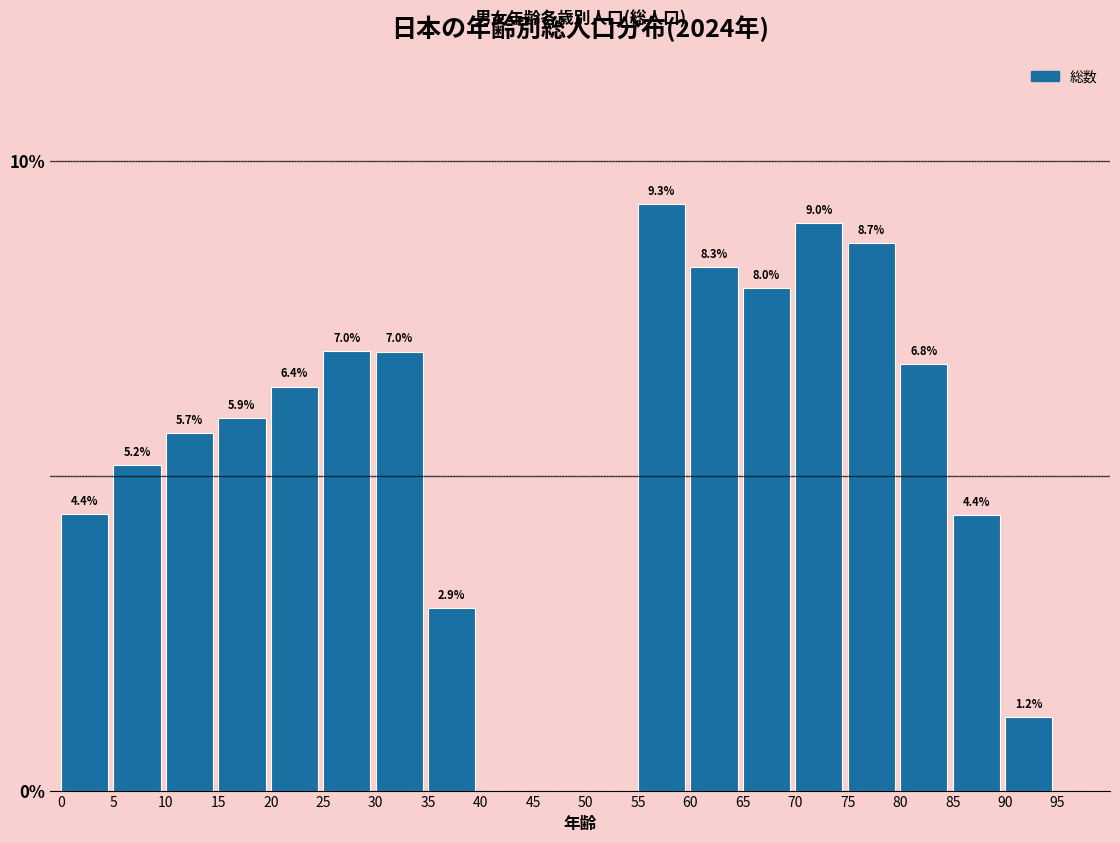

Reading left to right, extract all data points from this chart.

0=4.4	5=5.2	10=5.7	15=5.9	20=6.4	25=7.0	30=7.0	35=2.9	40=0.0	45=0.0	50=0.0	55=9.3	60=8.3	65=8.0	70=9.0	75=8.7	80=6.8	85=4.4	90=1.2	95=0.0